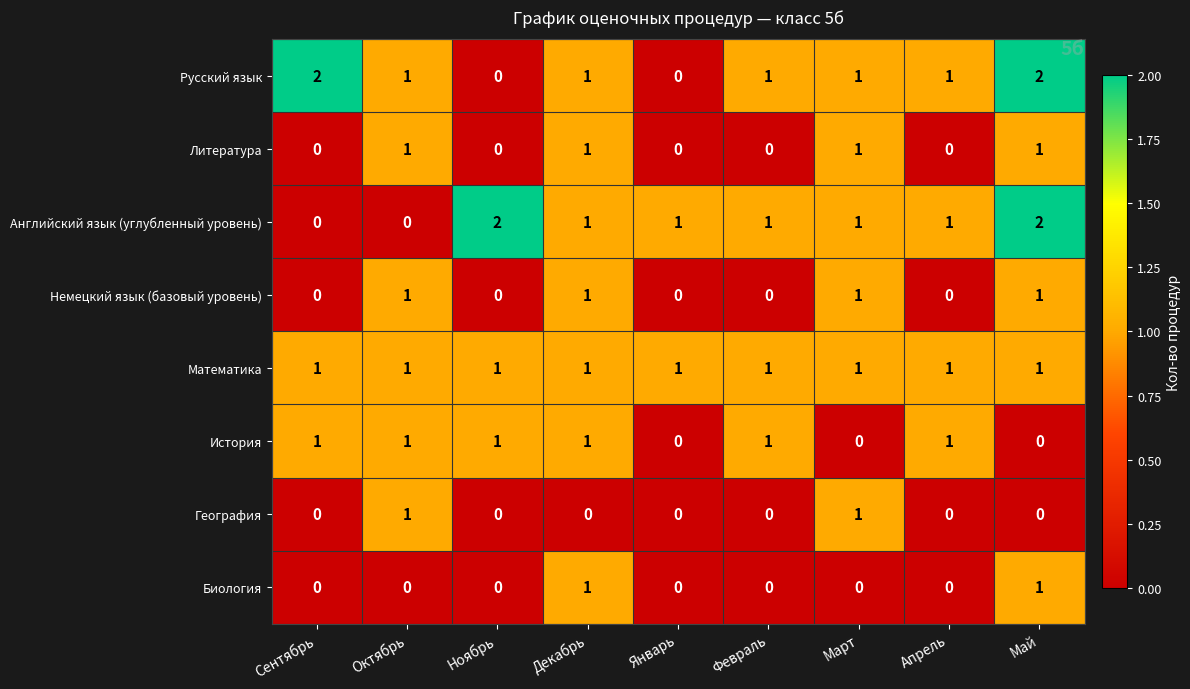

What is the sum of all Литература values?

4